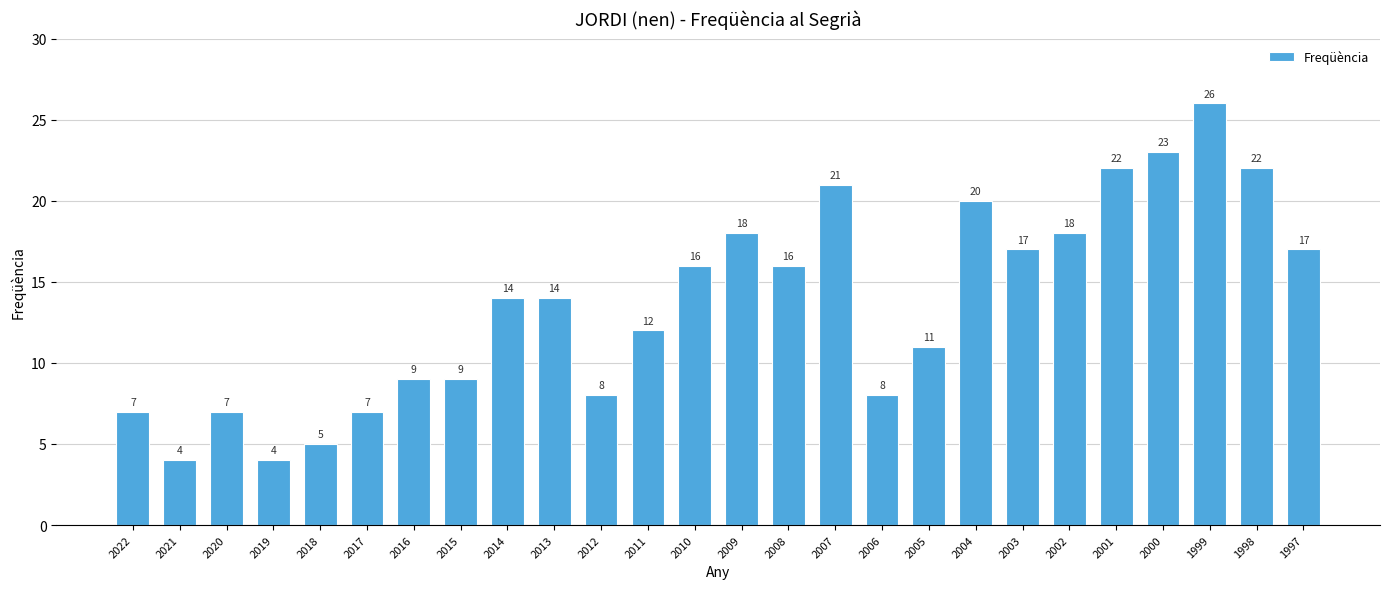

The value at 2000 is 23. True or false?

True